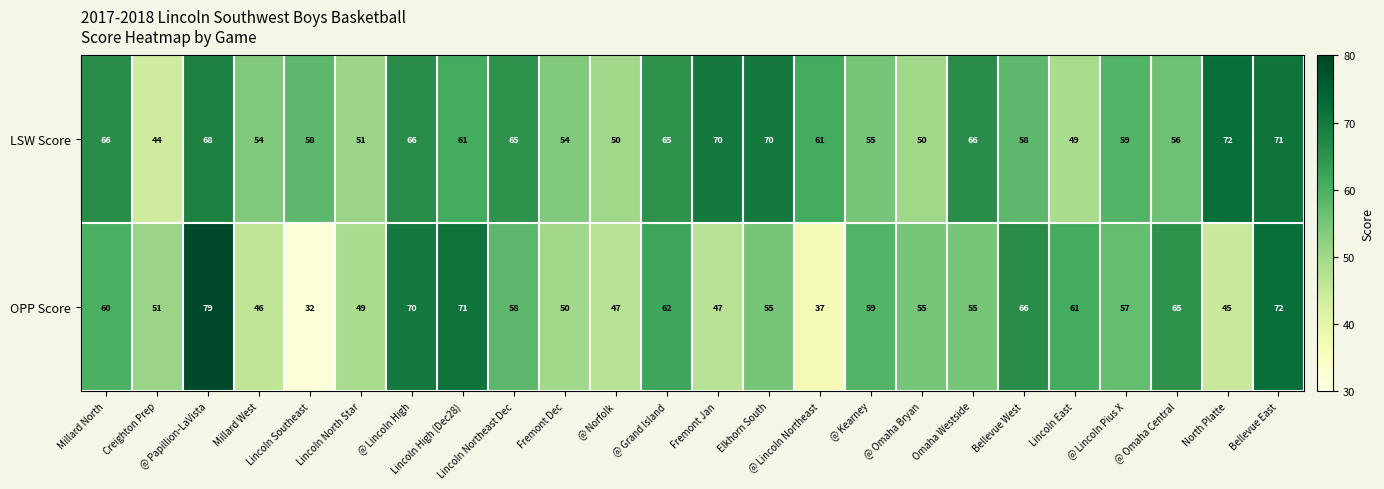

What is the minimum value shown in the chart?

32